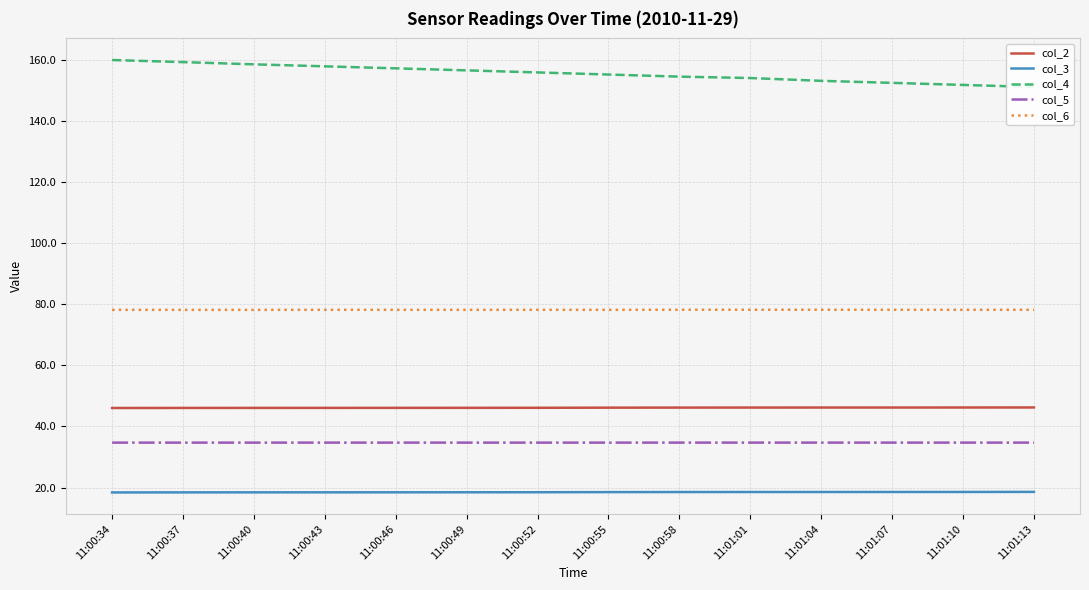

What is the sum of the col_3 values at 11:01:10 and 11:00:46?

37.0